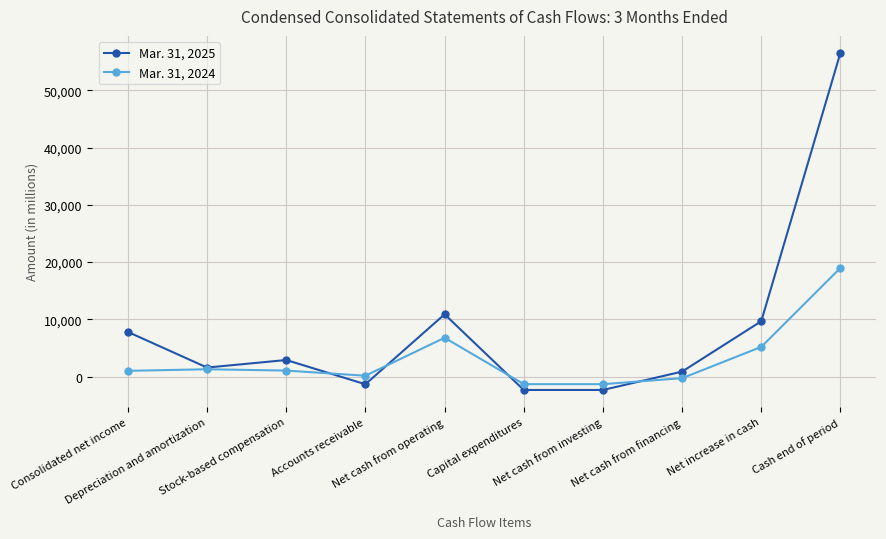

At which category is the sum across all series the highest?

Cash end of period